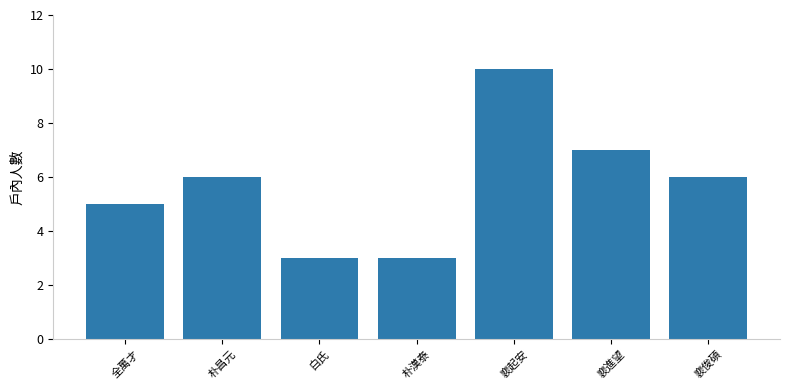

What is the sum of the values at 裵俊碩 and 白氏?

9